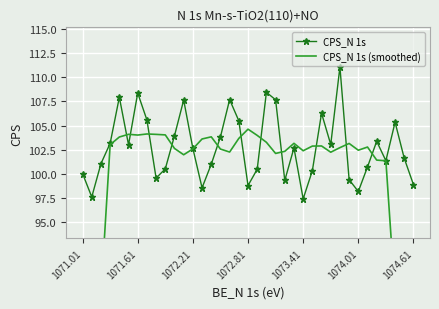

What is the maximum value for CPS_N 1s?

111.1